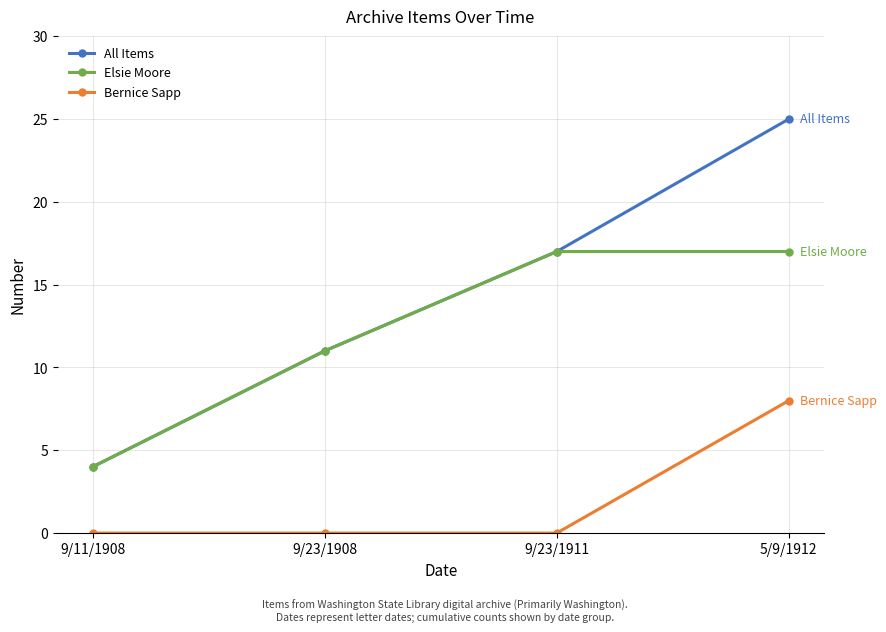

True or false: Elsie Moore has a value of 11 at 9/23/1911.

False